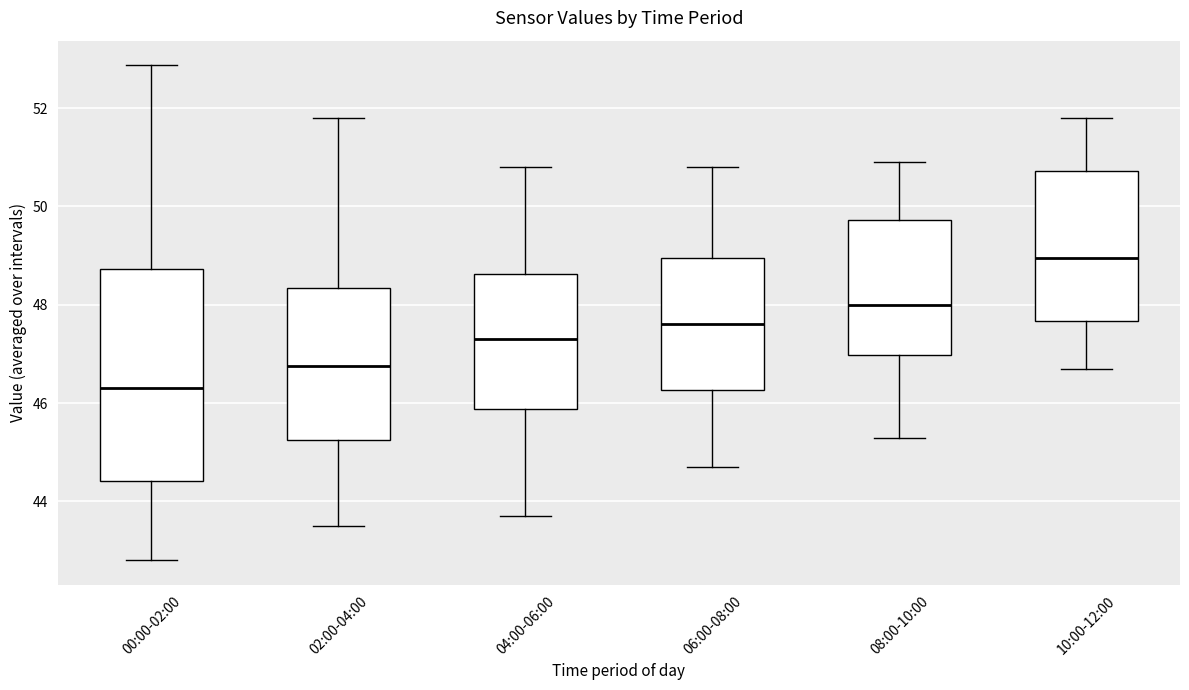

Reading left to right, read every box against the y-axis: the position of its median line, the range the box covers, and the ends of its whiskers. The values are not printed on the chart, so give them approximately, as read against the axis.

00:00-02:00: median 46.4, box 44.4 to 48.8, whiskers 42.8 to 52.8
02:00-04:00: median 46.8, box 45.2 to 48.4, whiskers 43.6 to 51.8
04:00-06:00: median 47.4, box 45.8 to 48.6, whiskers 43.8 to 50.8
06:00-08:00: median 47.6, box 46.2 to 49.0, whiskers 44.8 to 50.8
08:00-10:00: median 48.0, box 47.0 to 49.8, whiskers 45.4 to 51.0
10:00-12:00: median 49.0, box 47.6 to 50.8, whiskers 46.8 to 51.8